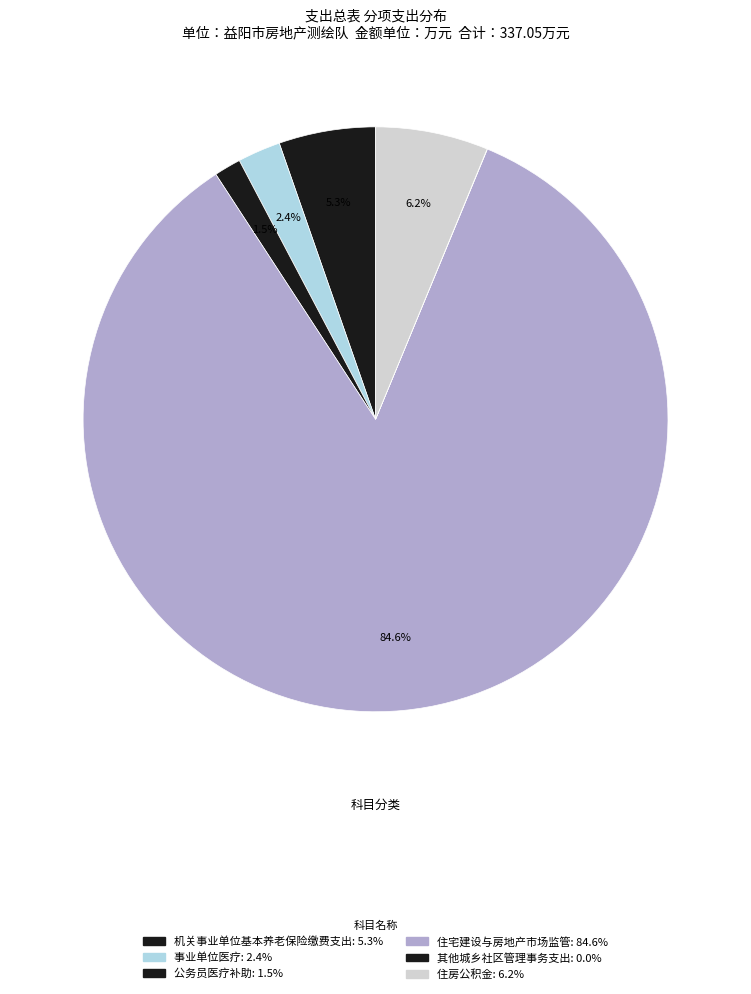

Between 事业单位医疗 and 其他城乡社区管理事务支出, which is larger?

事业单位医疗